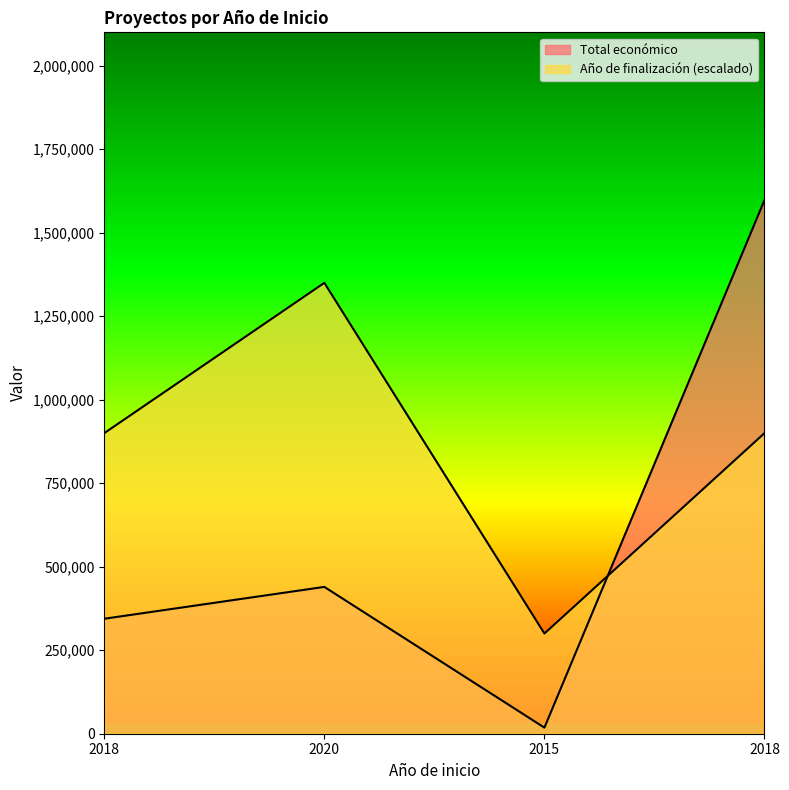

What value does the Total económico series have at 2015?

18200